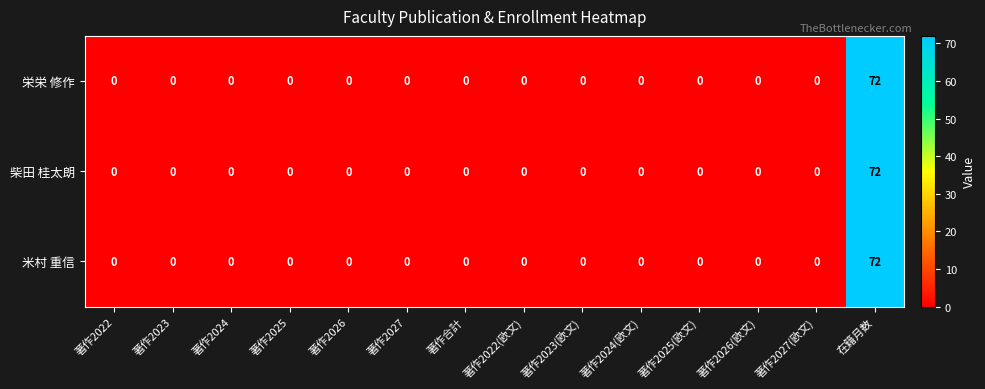

What is the average value of the 米村 重信 series?

5